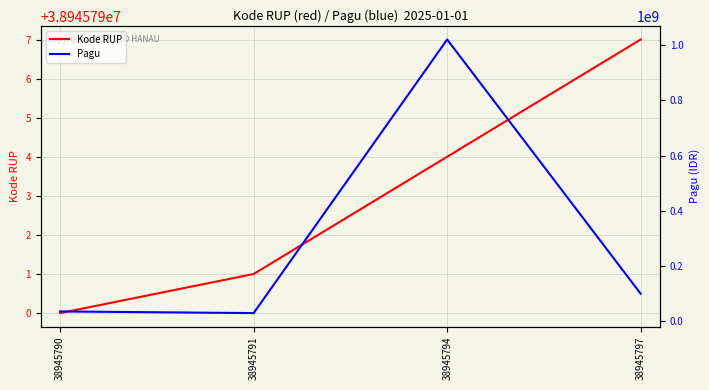

List the labels in order of Kode RUP value, largest first.

38945797, 38945794, 38945791, 38945790